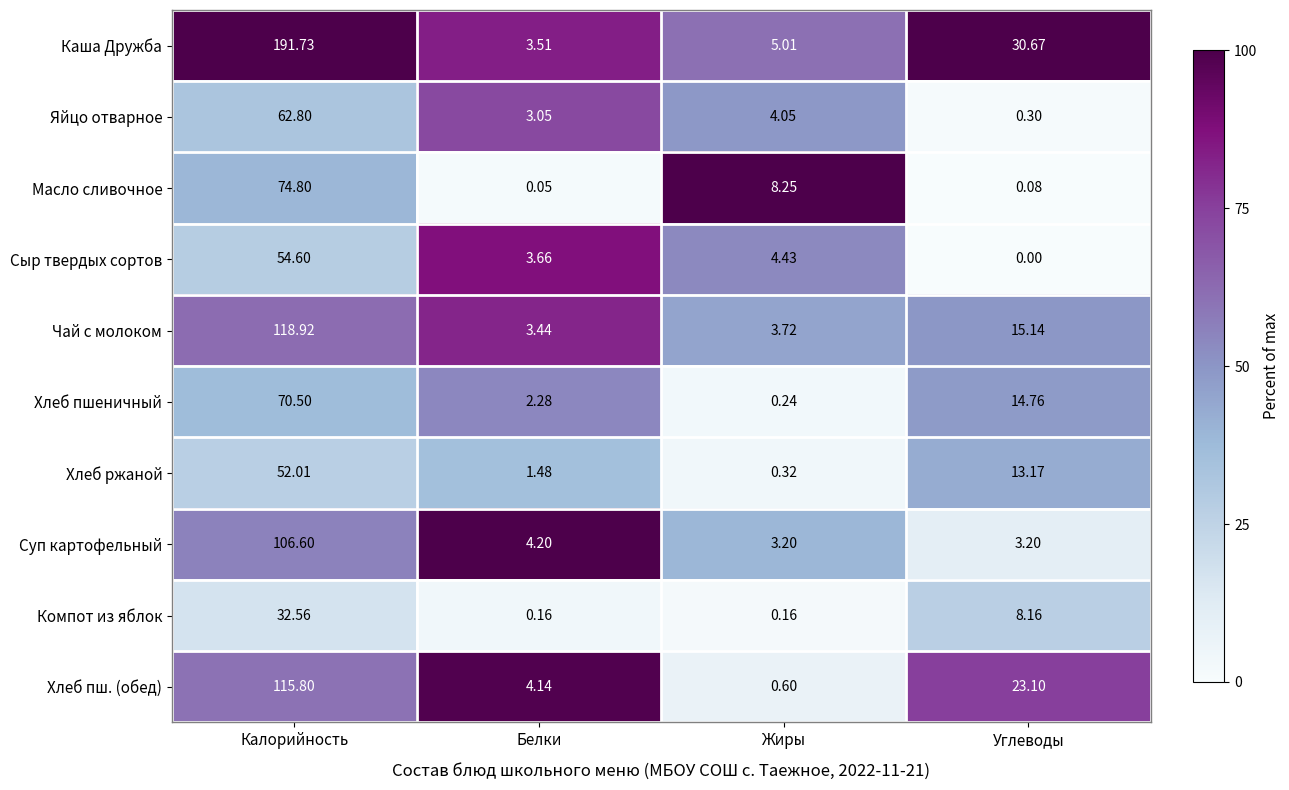

List the labels in order of Чай с молоком value, smallest first.

Белки, Жиры, Углеводы, Калорийность